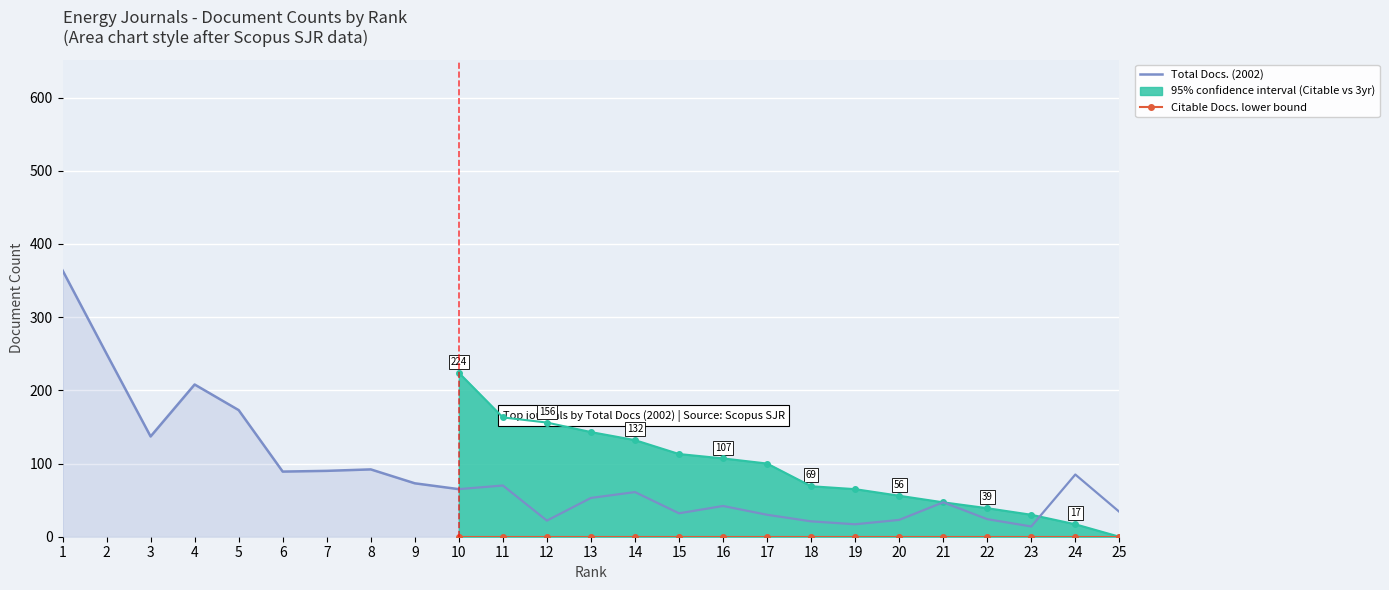

Where is the first local maximum for Total Docs. (3years)?

4